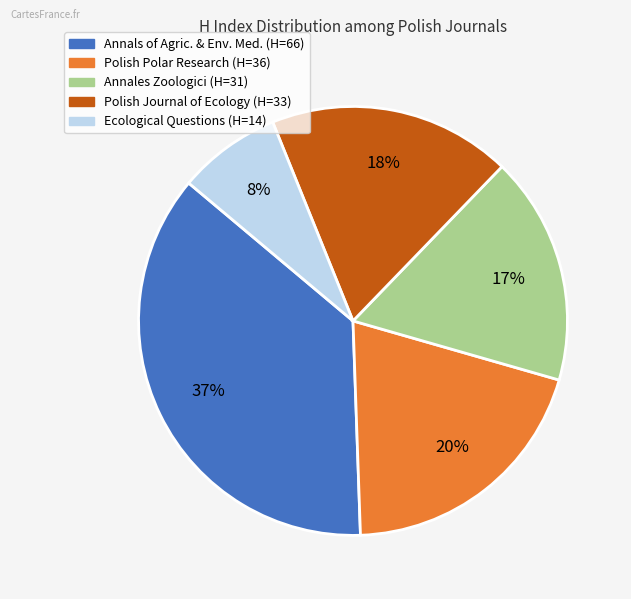

Does any single category account for the majority?

No